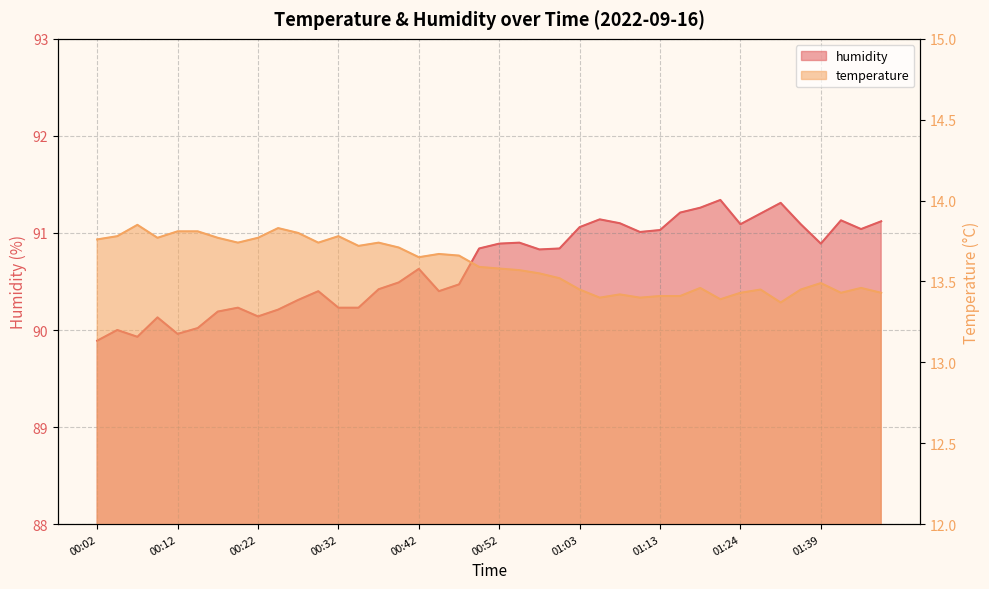

What is the label of the 34th point from the left?

01:27